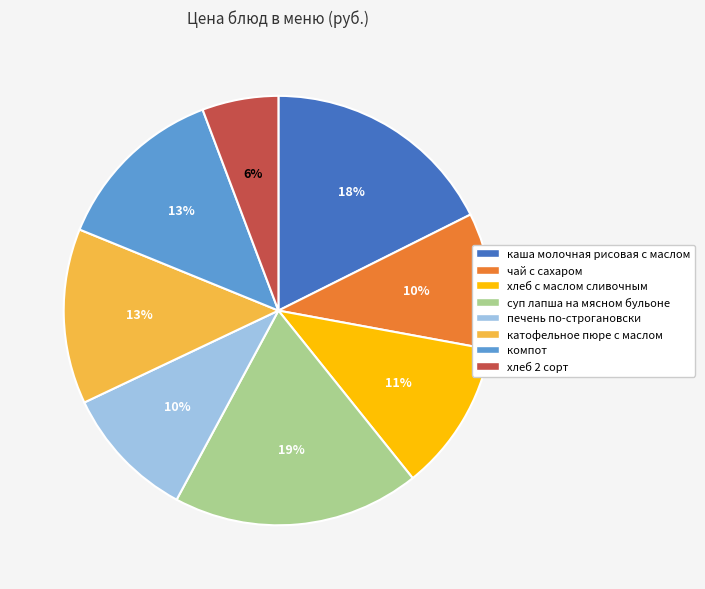

Is хлеб 2 сорт the majority of the pie?

No